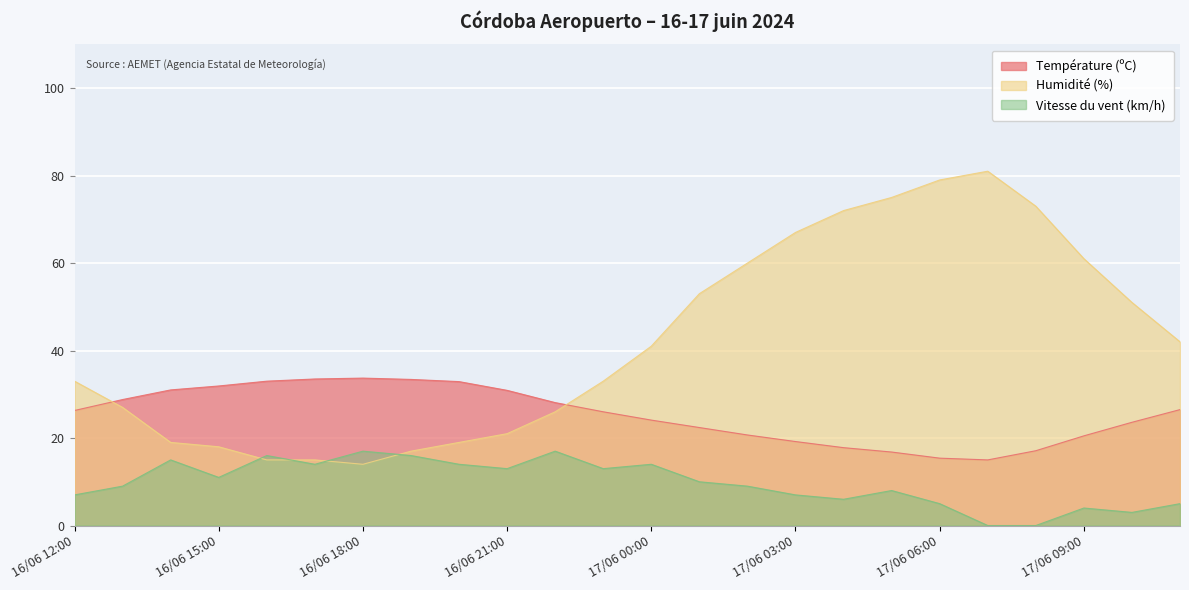

At which category does Vitesse du vent (km/h) reach its first local peak?

16/06 14:00